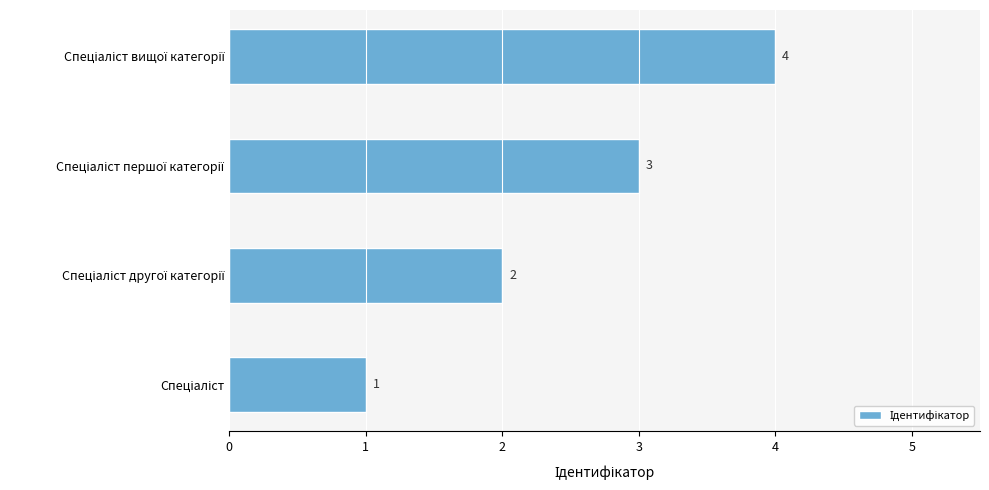

Count the values in the range 2 to 4.

3